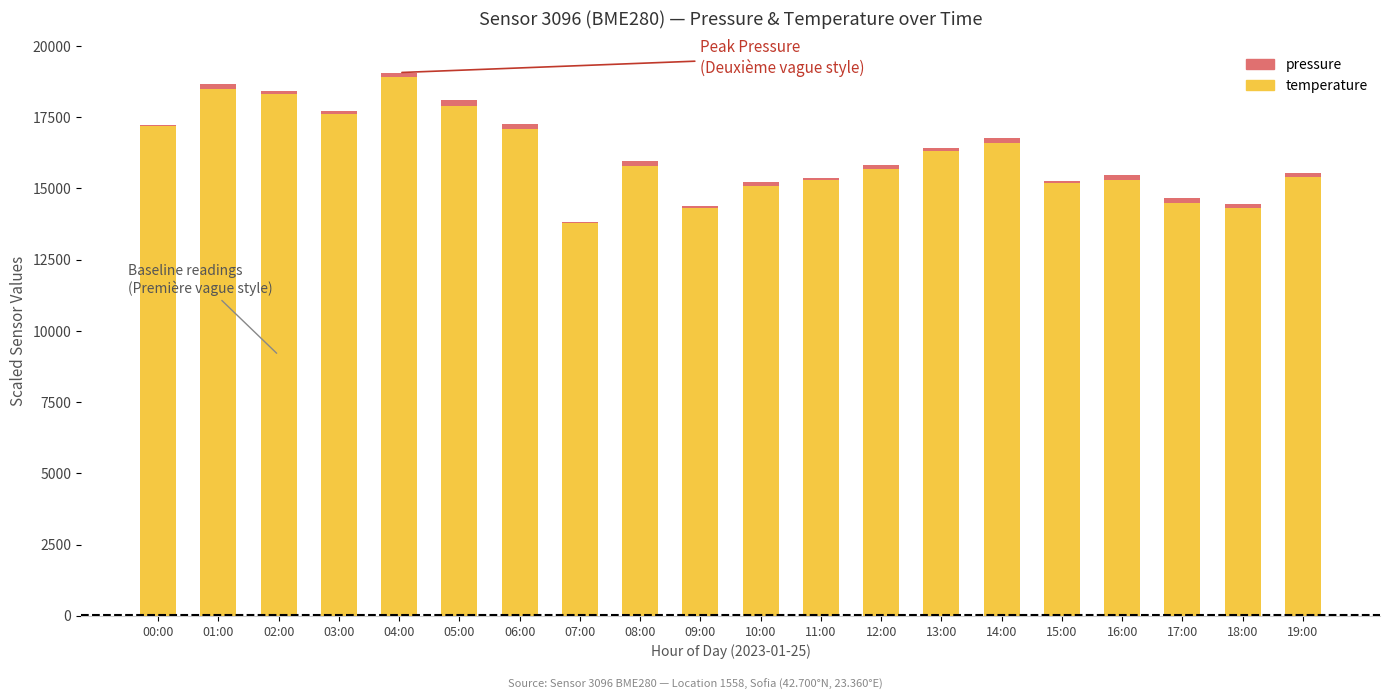

Which category has the highest value in the temperature series?

04:00